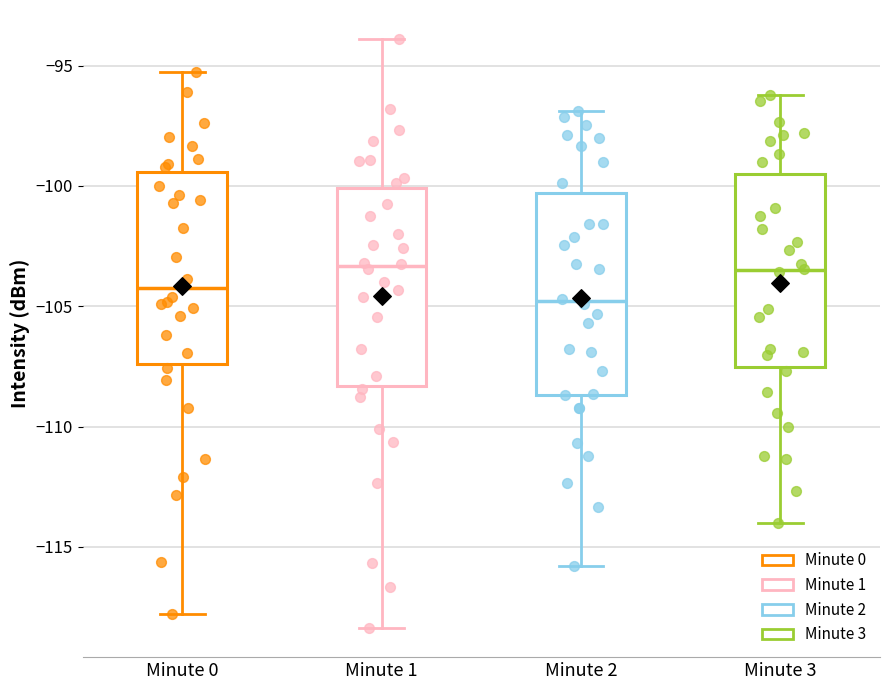

Reading left to right, read every box against the y-axis: the position of its median line, the range the box covers, and the ends of its whiskers. The values are not printed on the chart, so give them approximately, as read against the axis.

Minute 0: median -104.0, box -107.5 to -99.5, whiskers -118.0 to -95.5
Minute 1: median -103.5, box -108.5 to -100.0, whiskers -118.5 to -94.0
Minute 2: median -105.0, box -108.5 to -100.5, whiskers -116.0 to -97.0
Minute 3: median -103.5, box -107.5 to -99.5, whiskers -114.0 to -96.0